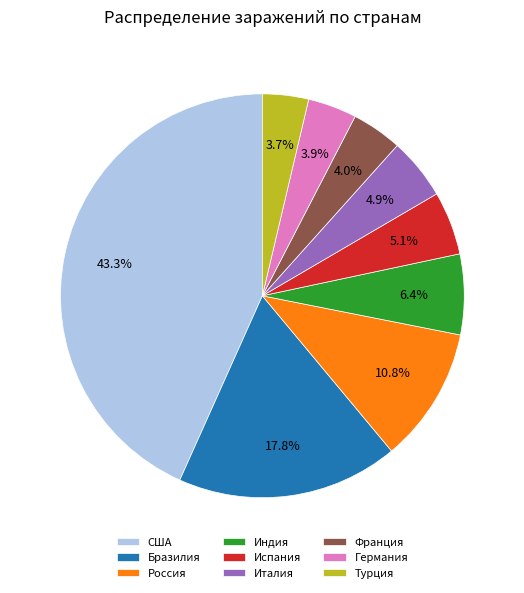

What percentage is NOT represented by Бразилия?

82.2%